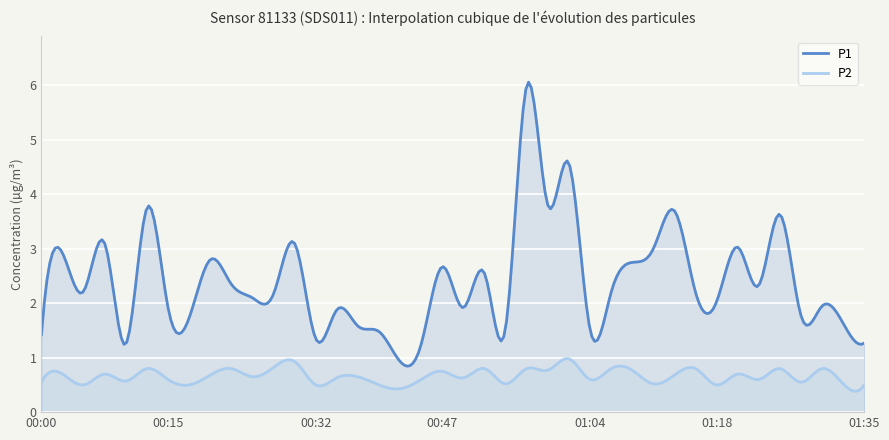

How many values in the P1 series are below 2?

17